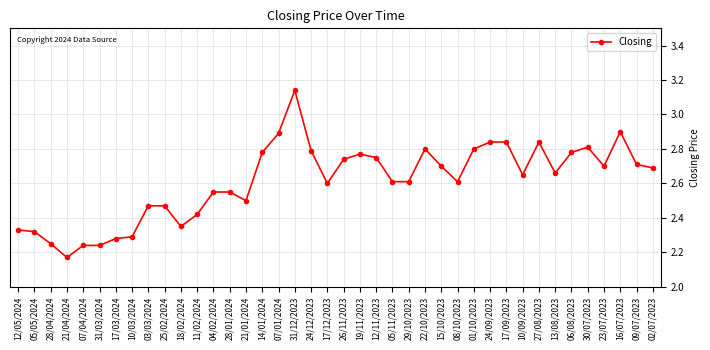

Does the chart display data point markers on the line(s)?

Yes